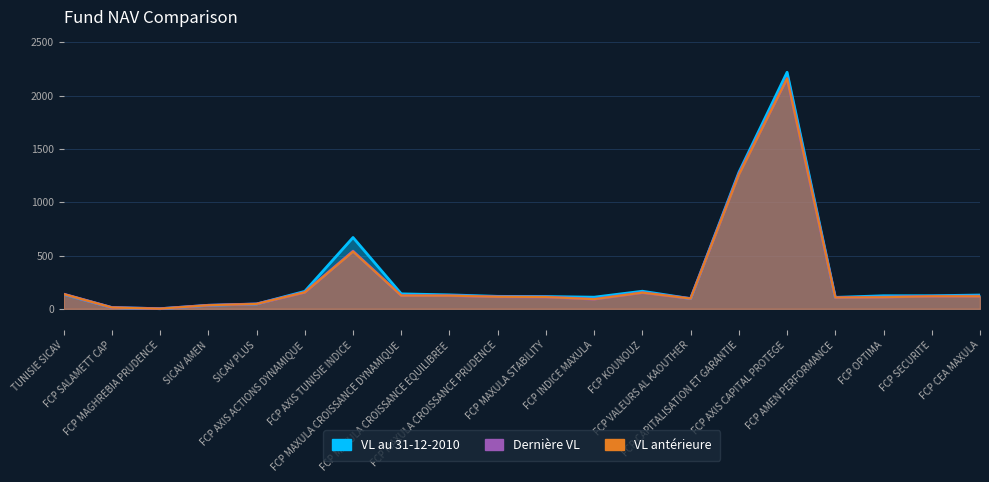

At FCP MAXULA CROISSANCE EQUILIBREE, list the series in order from largest to smallest.

VL au 31-12-2010, Derniere VL, VL anterieure